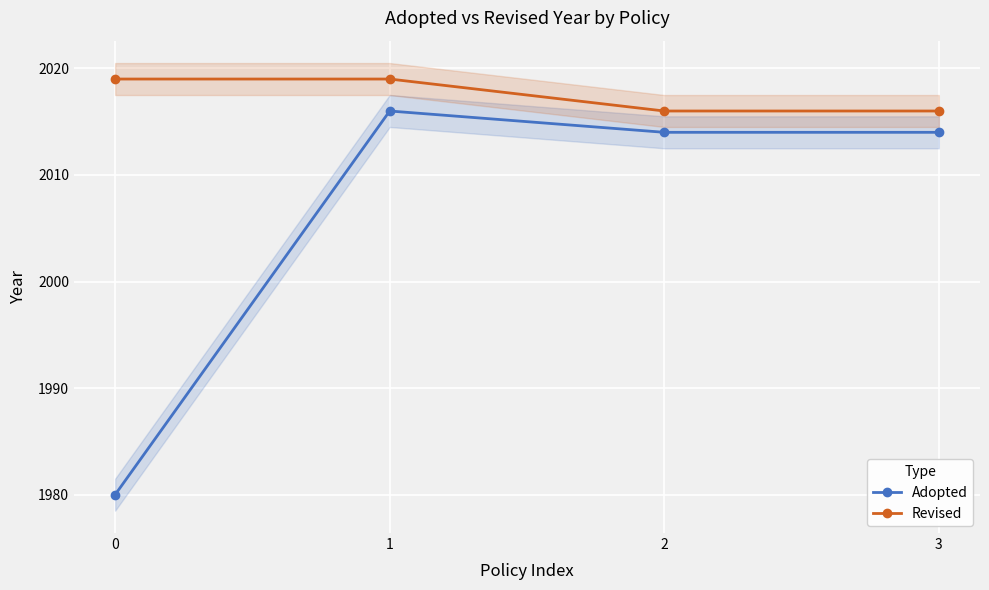

What is the sum of the Revised values at 0 and 1?

4038